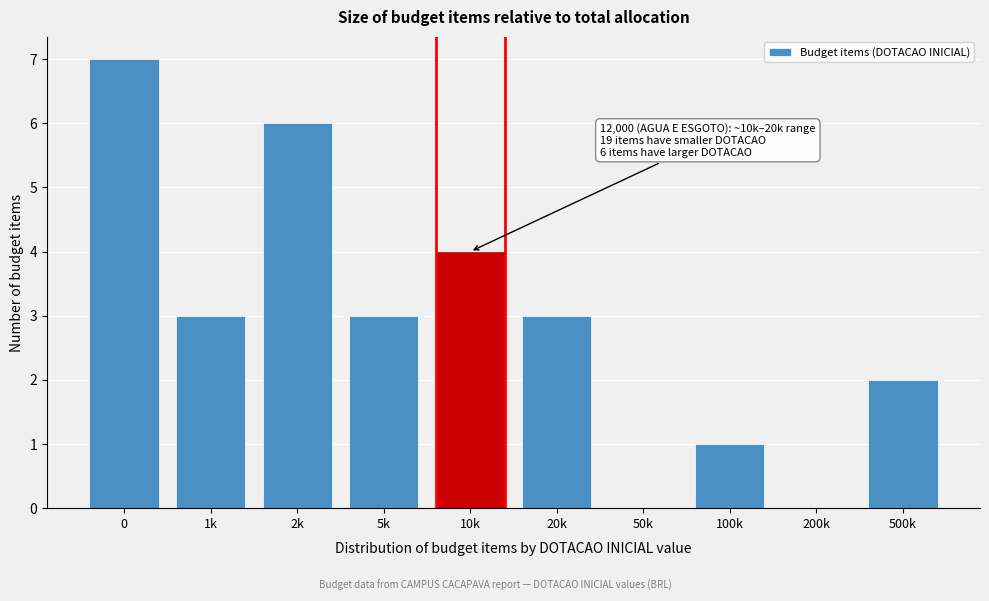

Reading right to left, transcribe all the data shown in this chart.

500k=2	200k=0	100k=1	50k=0	20k=3	10k=4	5k=3	2k=6	1k=3	0=7